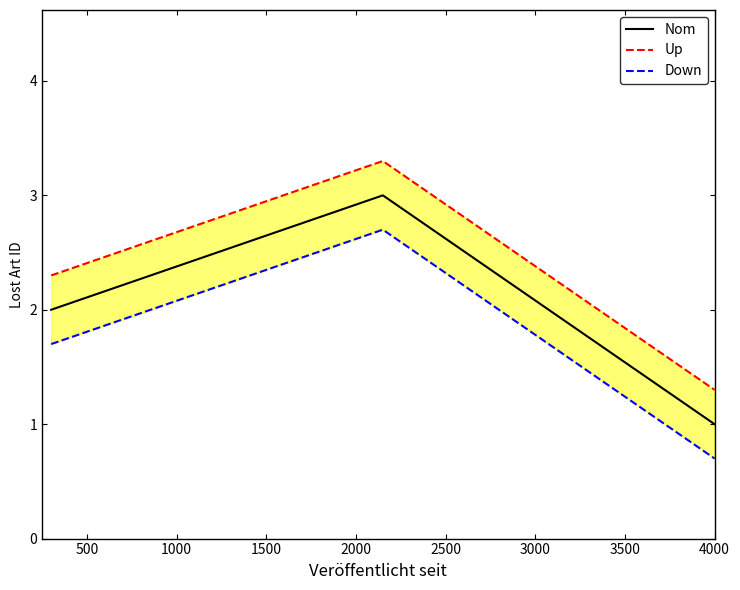

Rank the series by their maximum value, from lowest to highest.

Down, Nom, Up